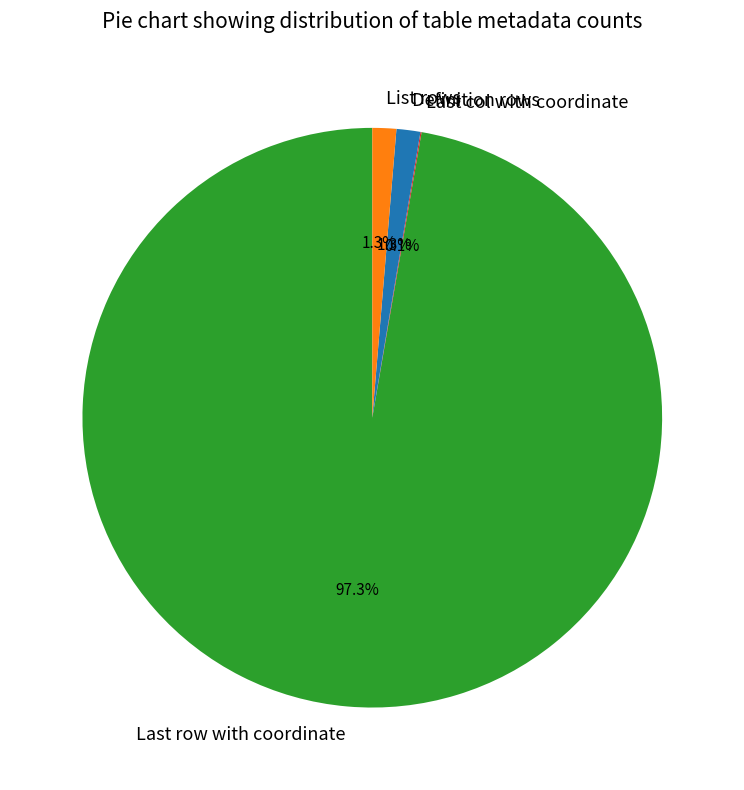

Which slice represents more than half of the pie?

Last row with coordinate